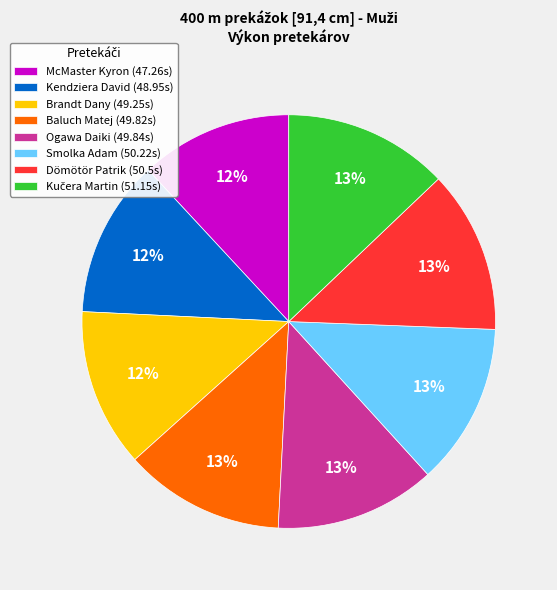

Does any single category account for the majority?

No